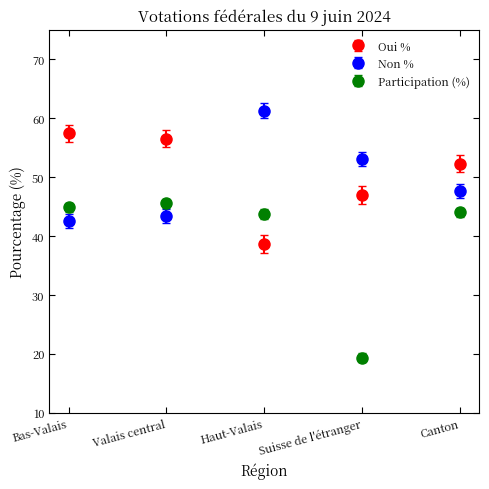

What is the difference between the highest and lowest values at Haut-Valais?

22.6